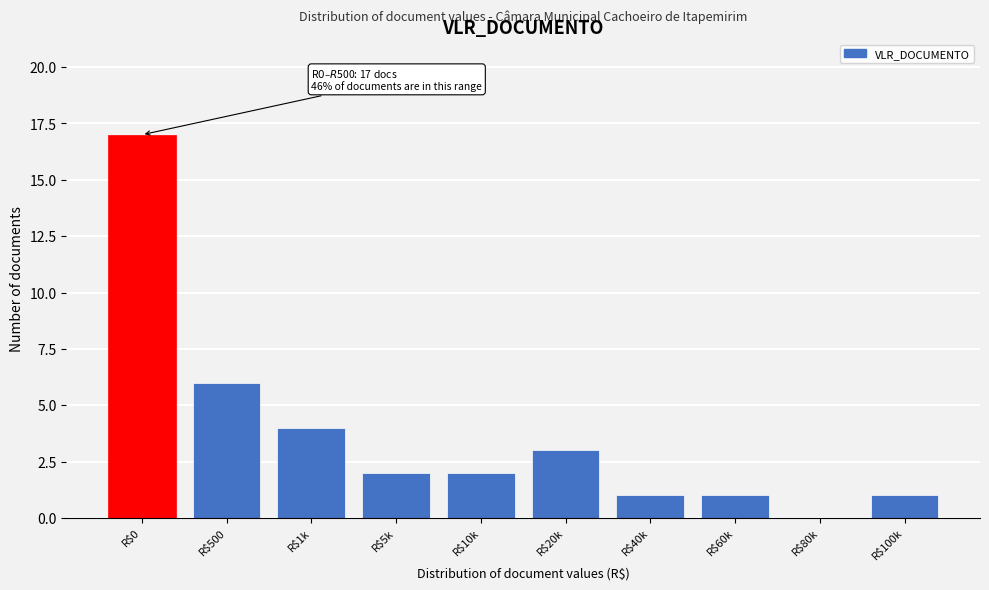

Where is the data nearest to the value 8?

R$500